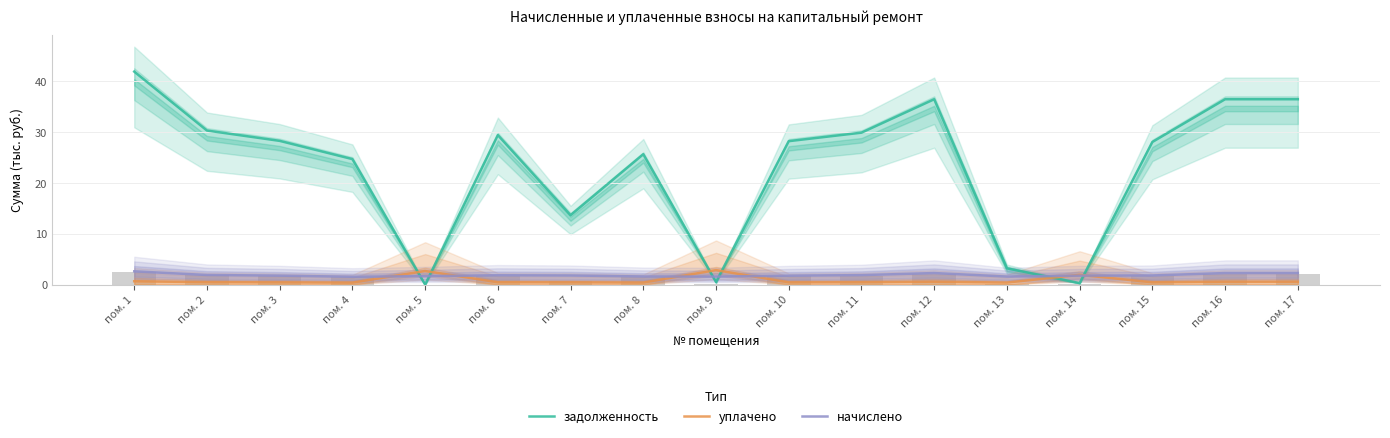

Which series has the largest range (max minus min)?

задолженность